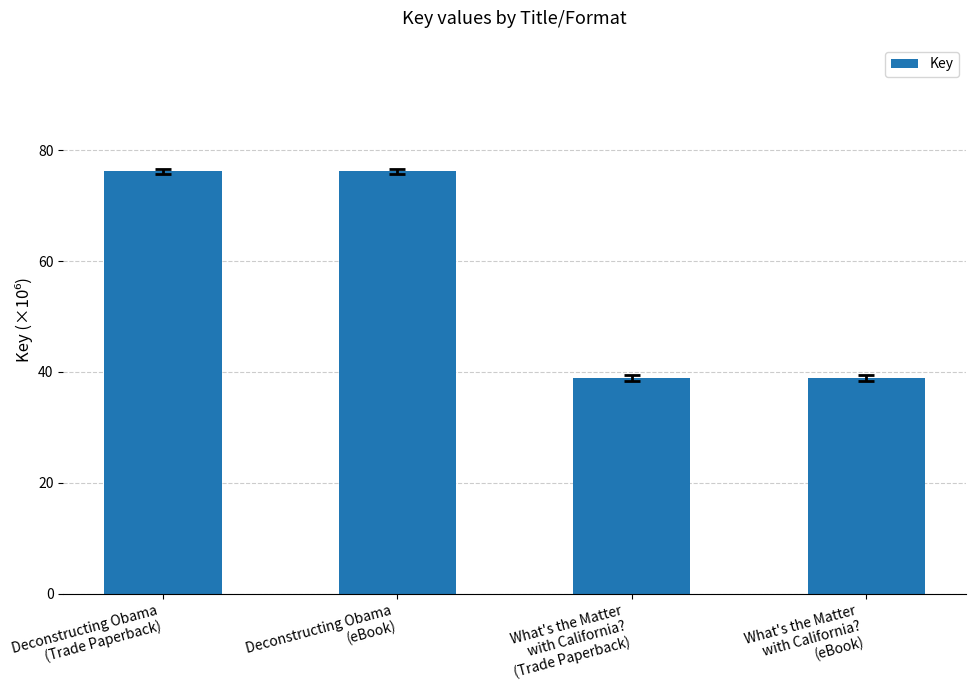

What is the label of the 3rd bar from the right?

Deconstructing Obama
(eBook)